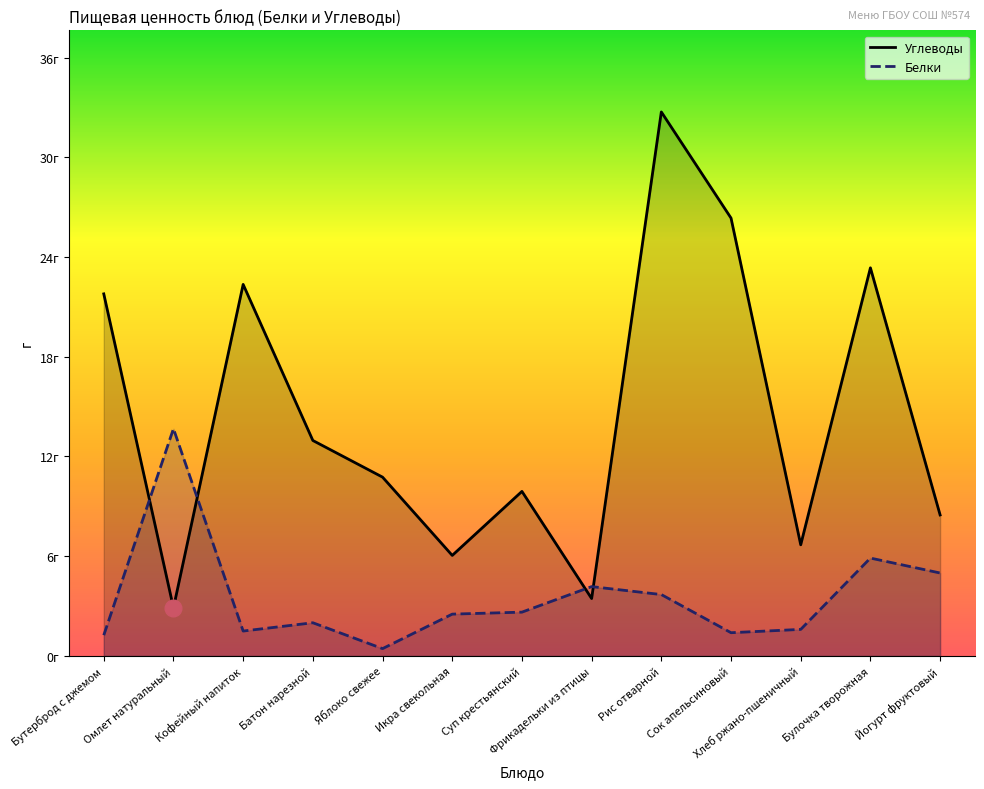

What position from the left is Хлеб ржано-пшеничный?

11